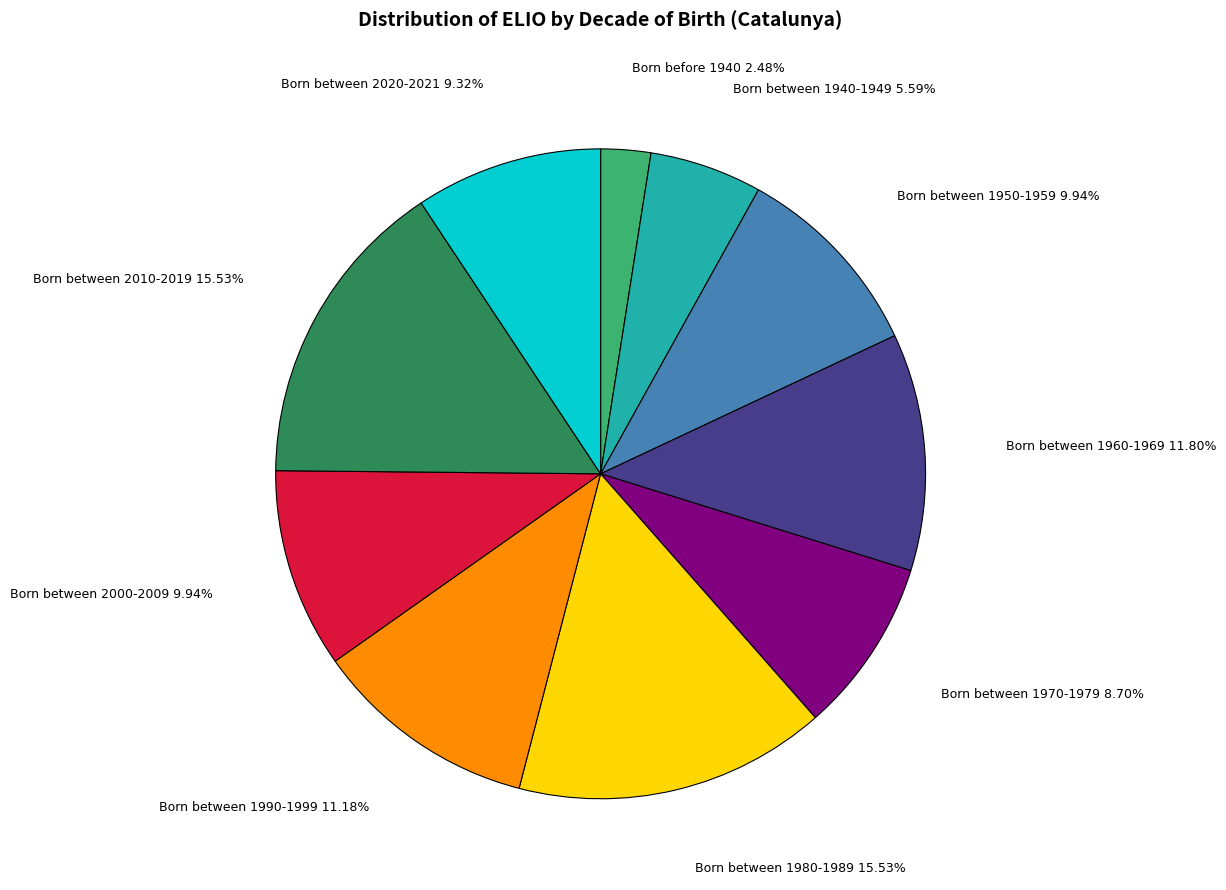

To the nearest percent, what is the average slice percentage?

10%